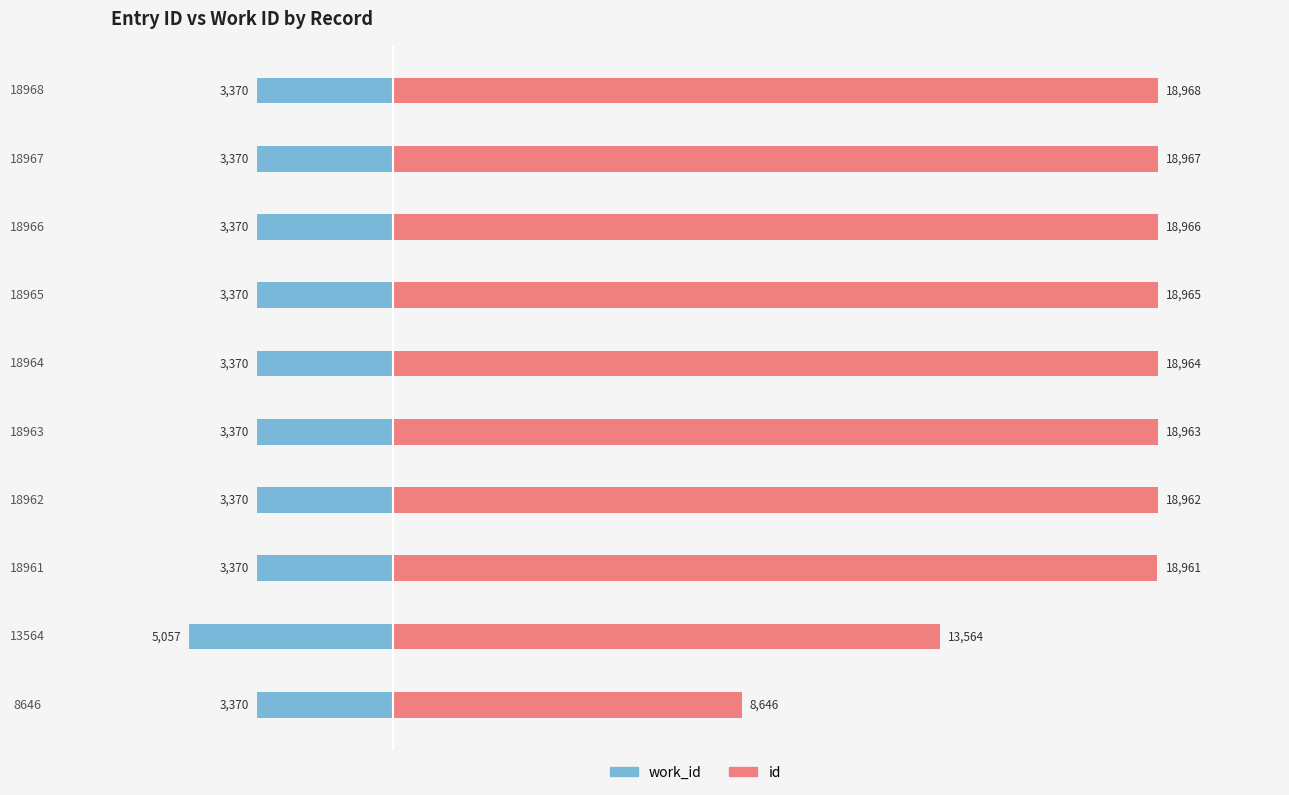

Which series has the largest total across all categories?

id